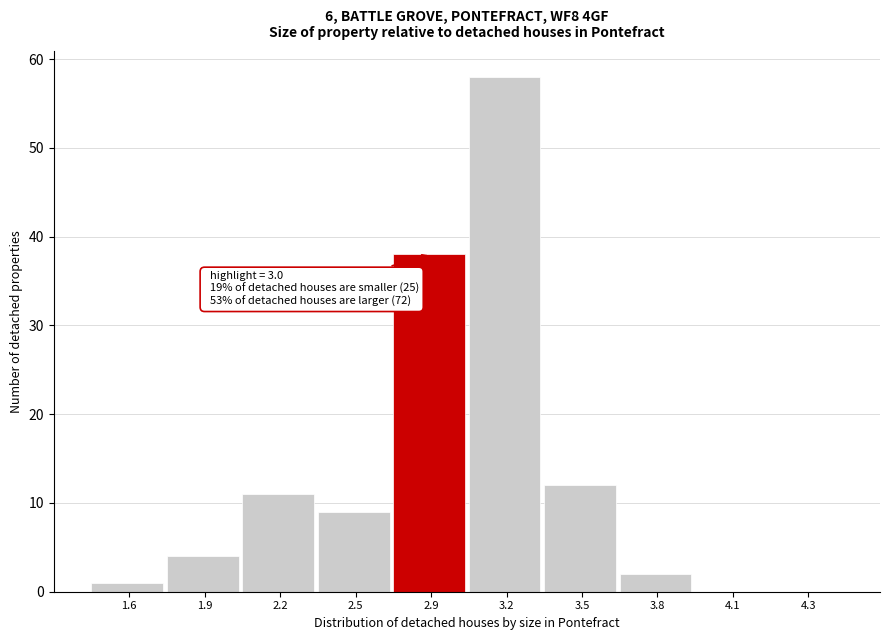

Reading left to right, what are all the values shown in this chart?

1.6=1	1.9=4	2.2=11	2.5=9	2.9=38	3.2=58	3.5=12	3.8=2	4.1=0	4.3=0